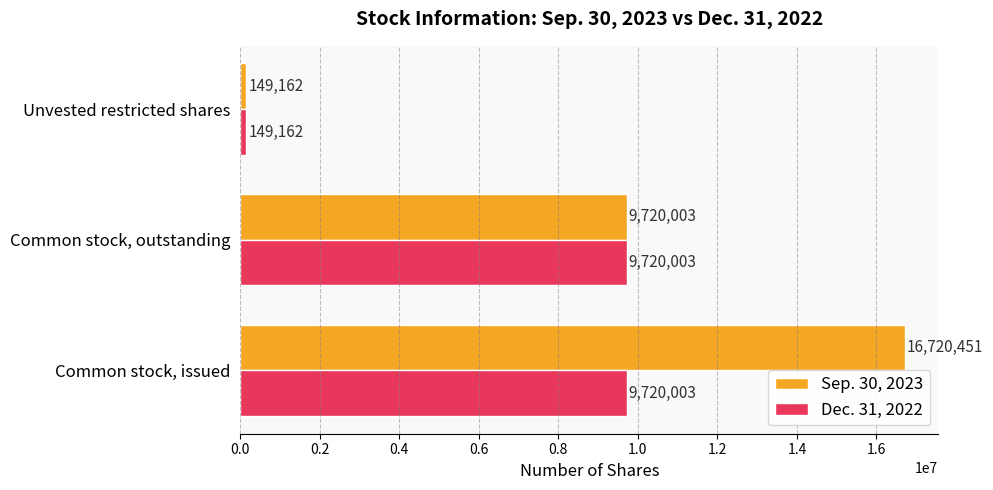

What is the sum of the Sep. 30, 2023 values at Common stock, outstanding and Common stock, issued?

26440454